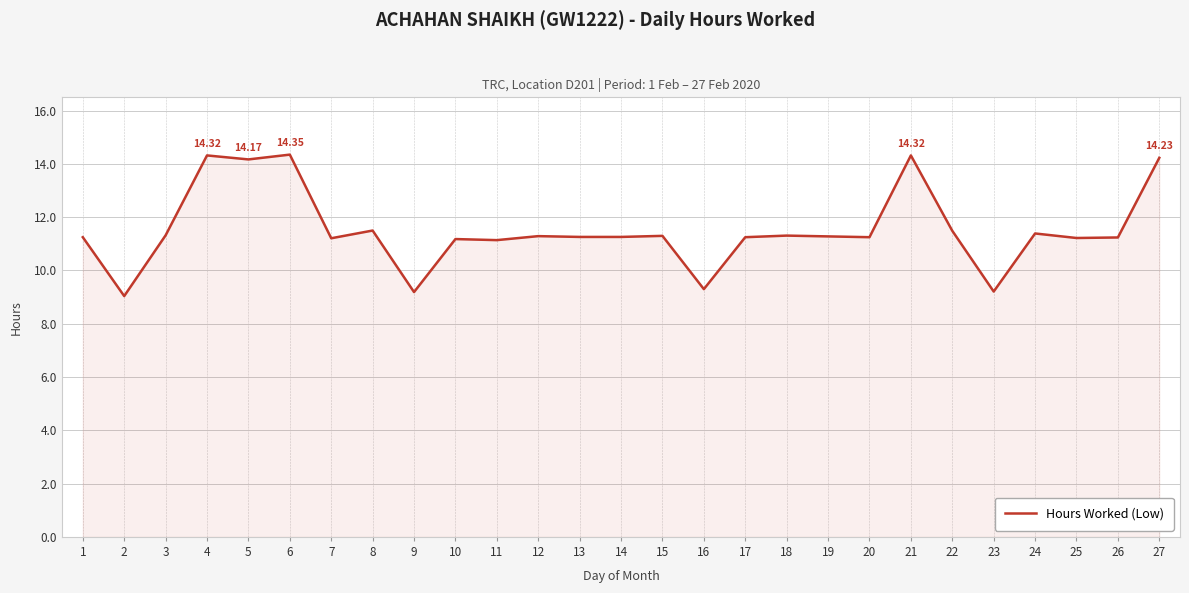

The chart shows a value of 11.2 at 26. True or false?

True